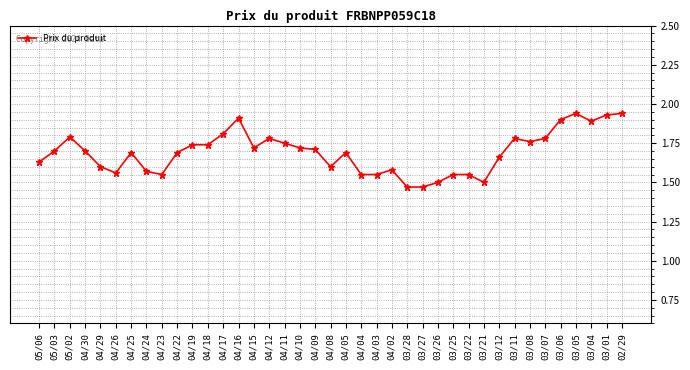

What is the difference between the values at 03/05 and 03/08?

0.2